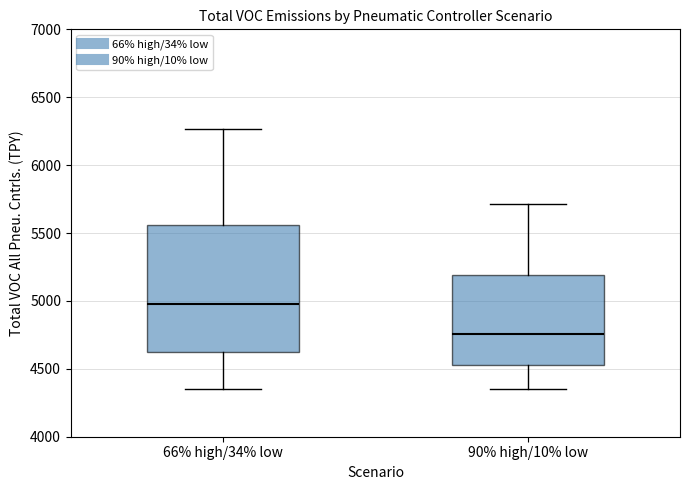

Which box's median line is the highest?

66% high/34% low